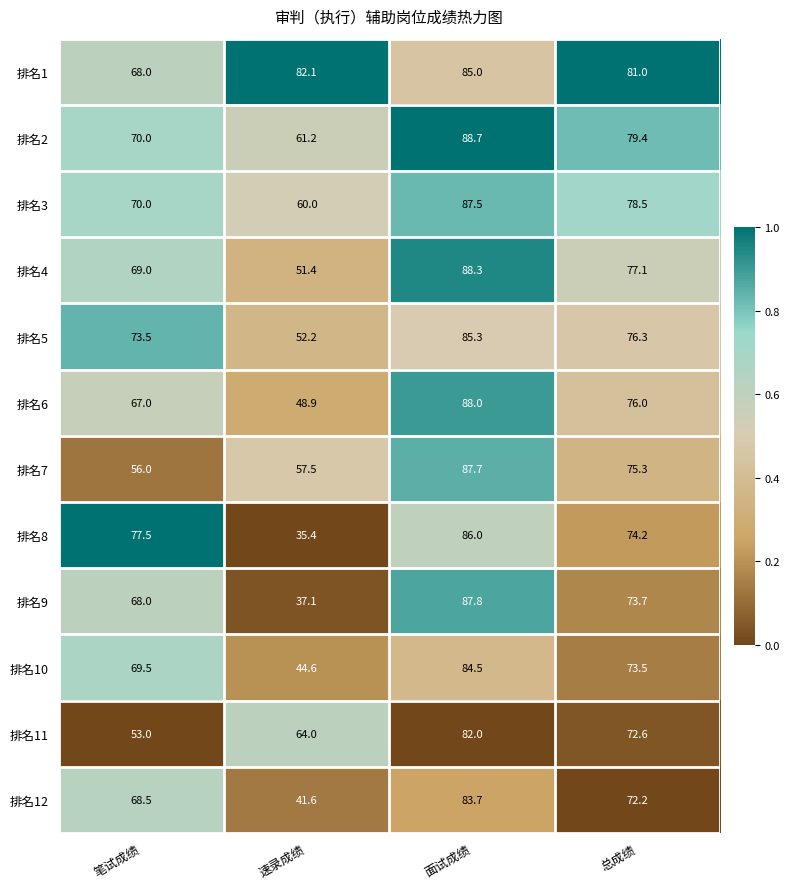

List the labels in order of 排名12 value, largest first.

面试成绩, 总成绩, 笔试成绩, 速录成绩